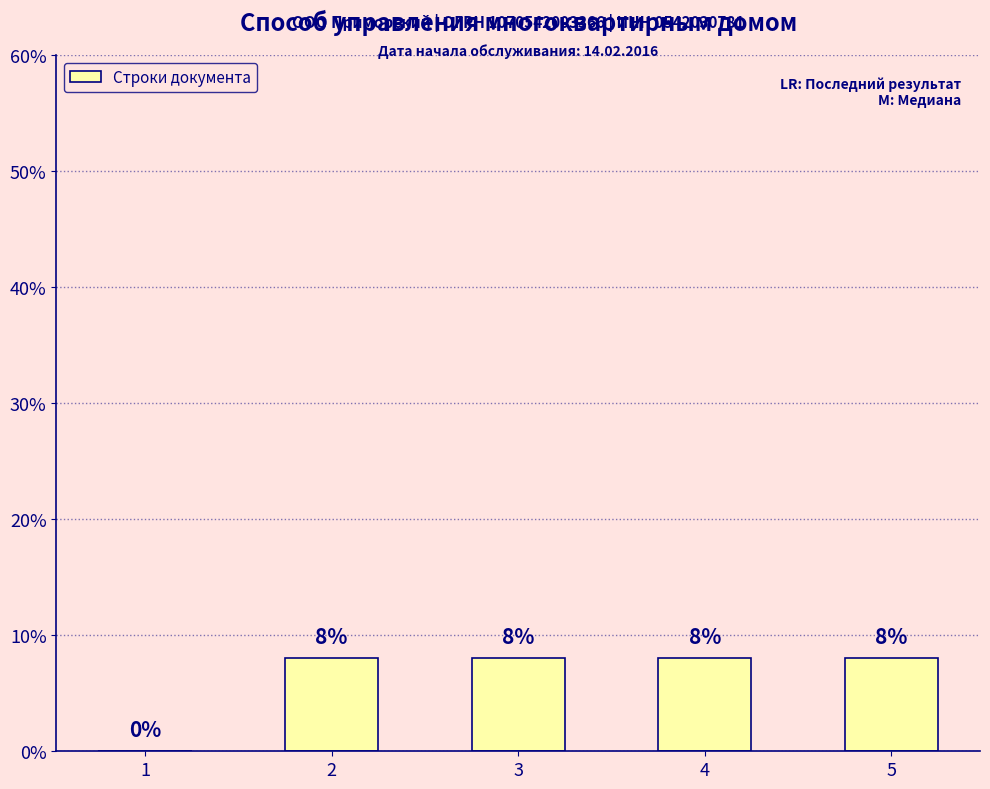

How many series are shown in this chart?

1